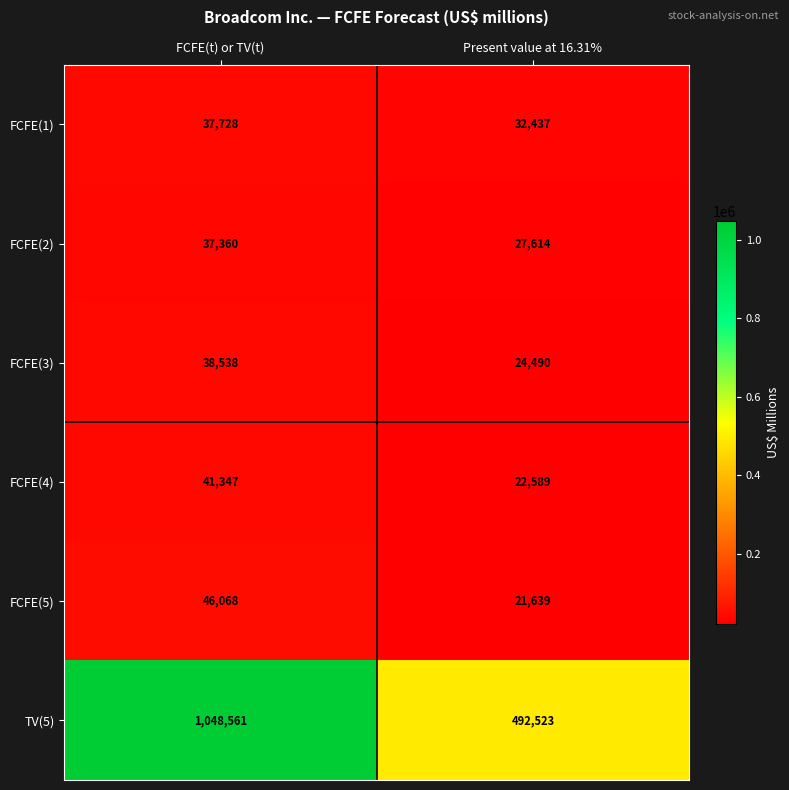

What is the total value across all series at FCFE(t) or TV(t)?

1249602